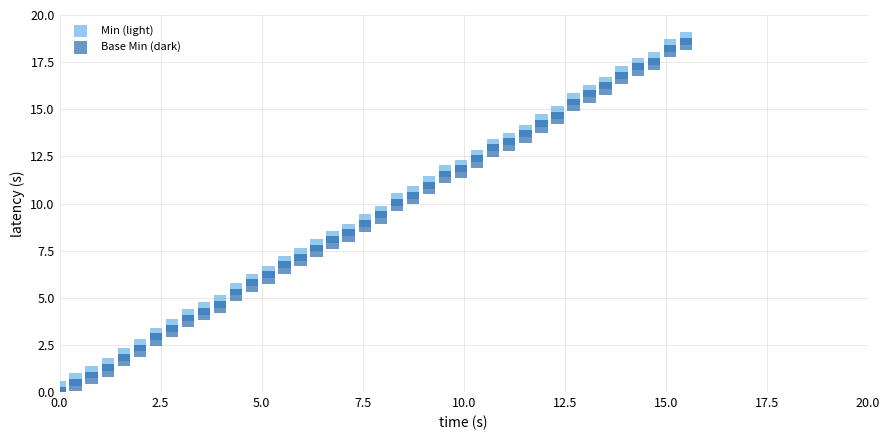

Which series reaches the maximum Y coordinate?

Min (light)